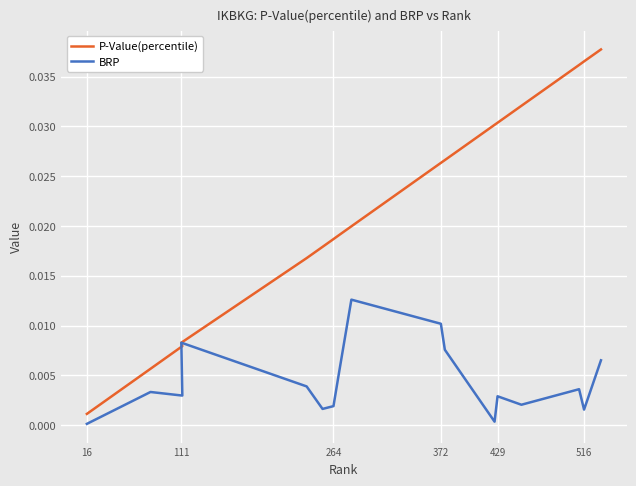

True or false: BRP and P-Value(percentile) intersect in this chart.

False